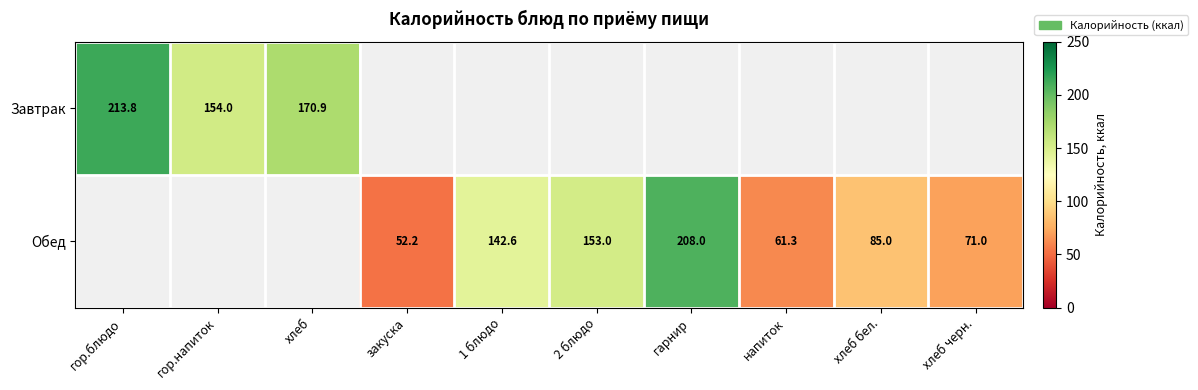

What is the sum of the Обед values at закуска and 2 блюдо?

205.2